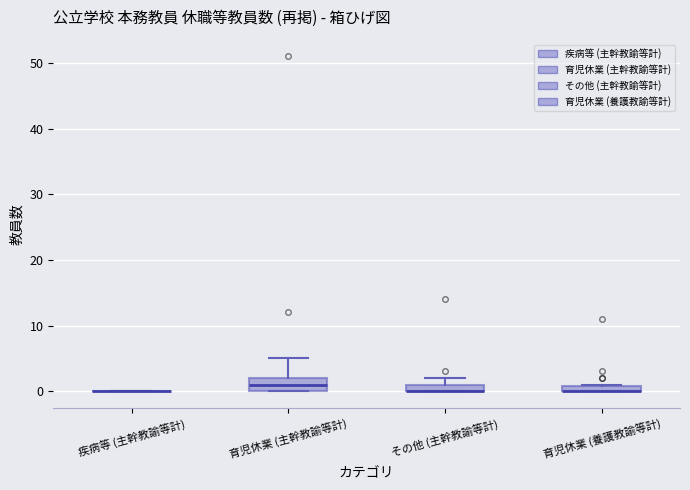

Where is the lower edge of the box for 育児休業 (主幹教諭等計) on the y-axis? The values are not printed on the chart, so give them approximately, as read against the axis.

0